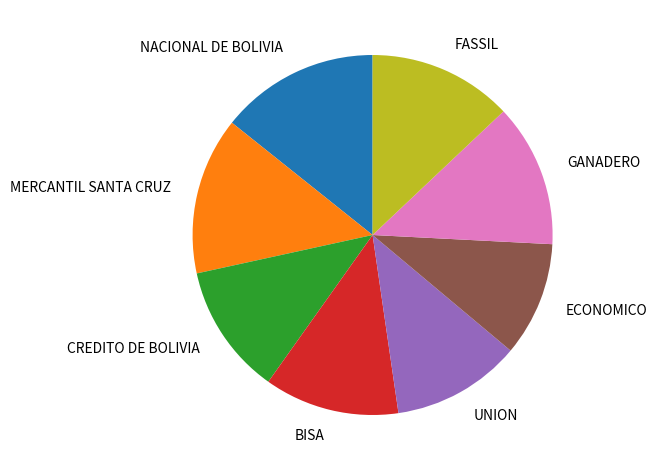

Between CREDITO DE BOLIVIA and GANADERO, which is larger?

GANADERO